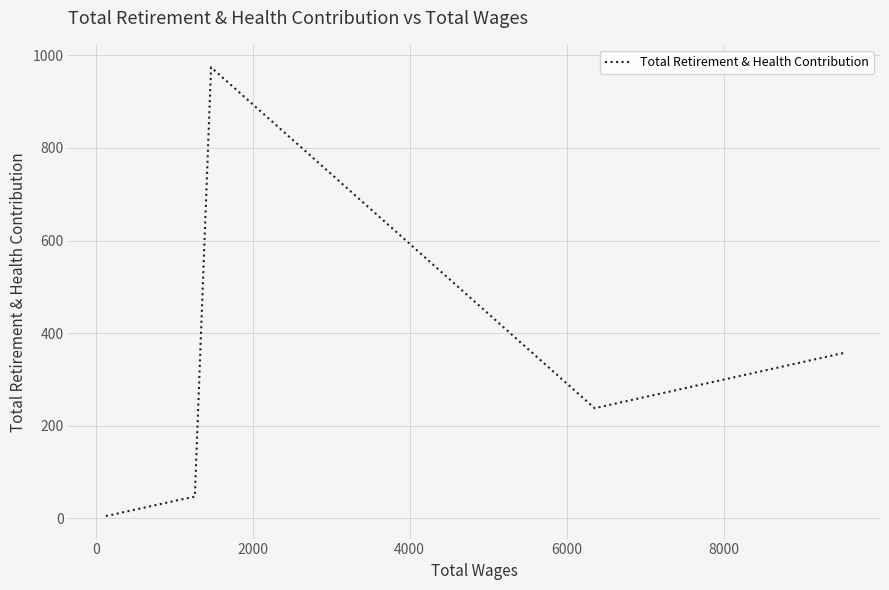

What is the difference between the maximum and minimum values?

969